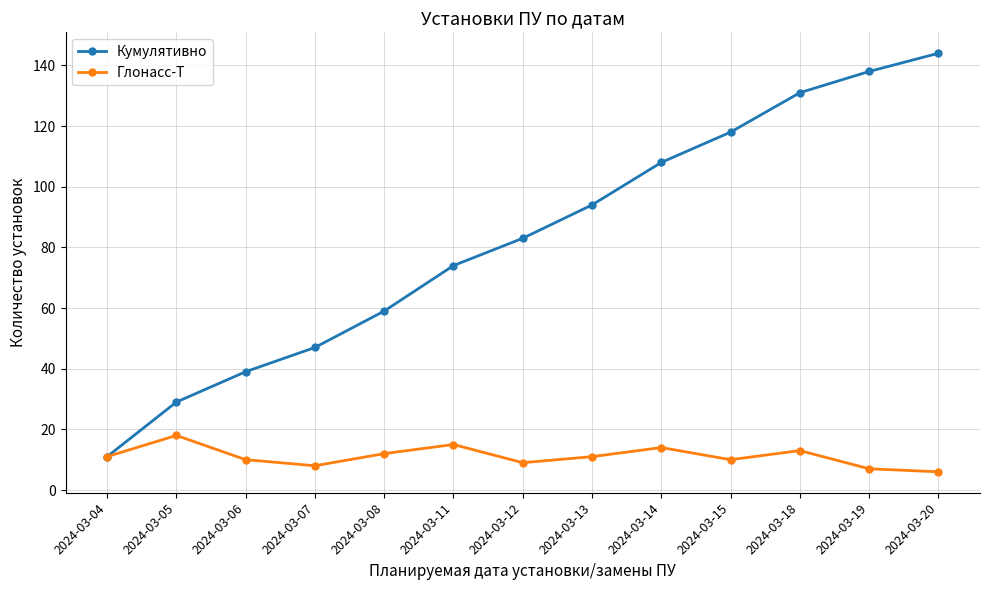

What is the spread (max minus min) of values at 2024-03-15?

108